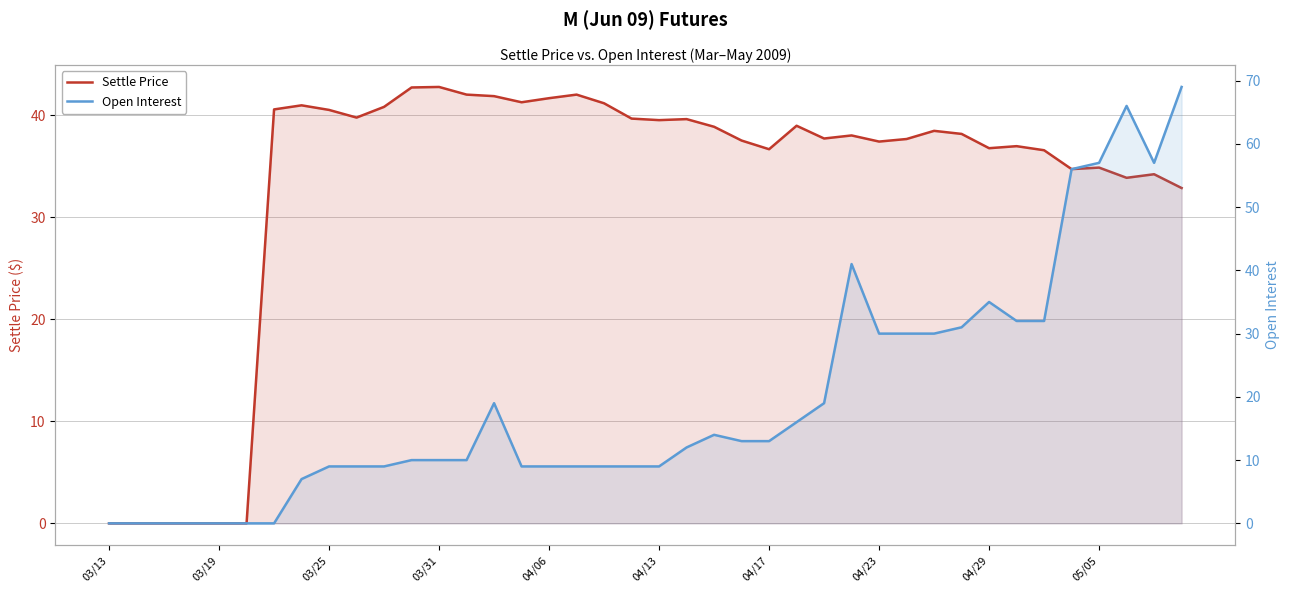

At 21, list the series in order from smallest to largest.

Open Interest, Settle Price